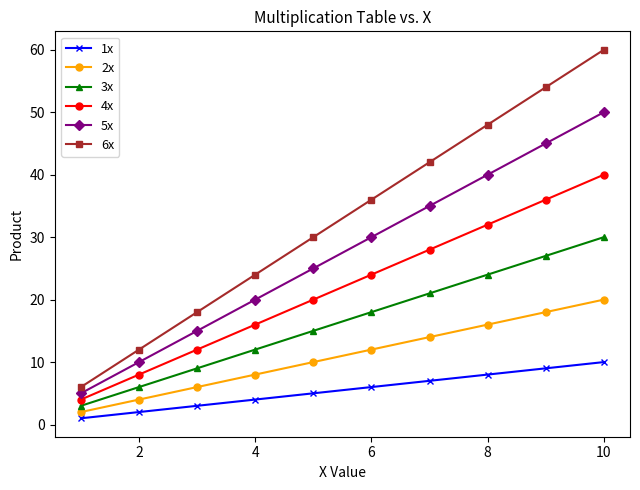

What is the lowest value of the 6x series?

6